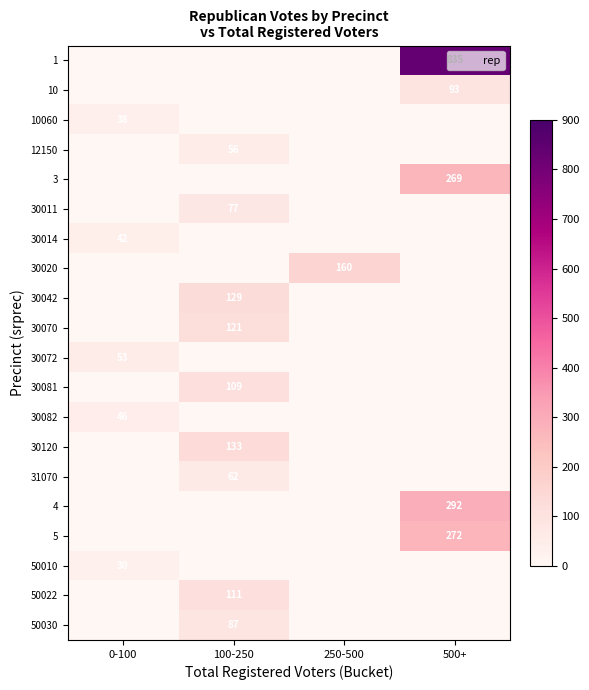

The 12150 series shows 56 at 100-250. True or false?

True